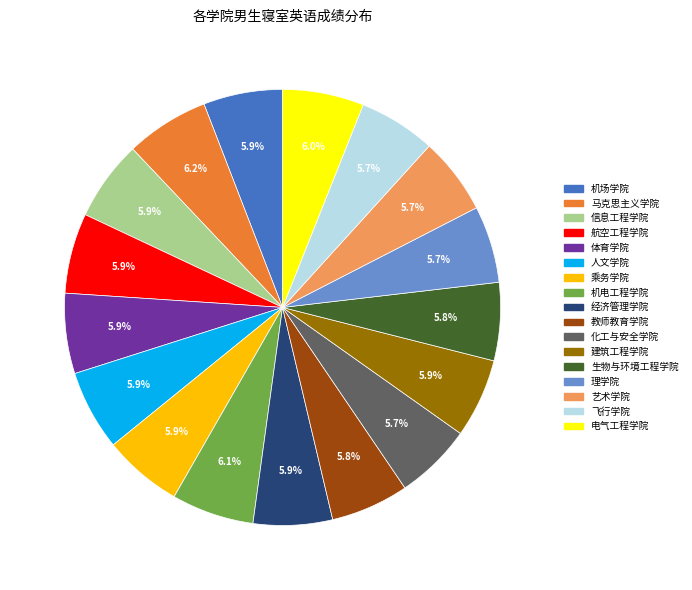

Does 教师教育学院 account for over 50% of the chart?

No